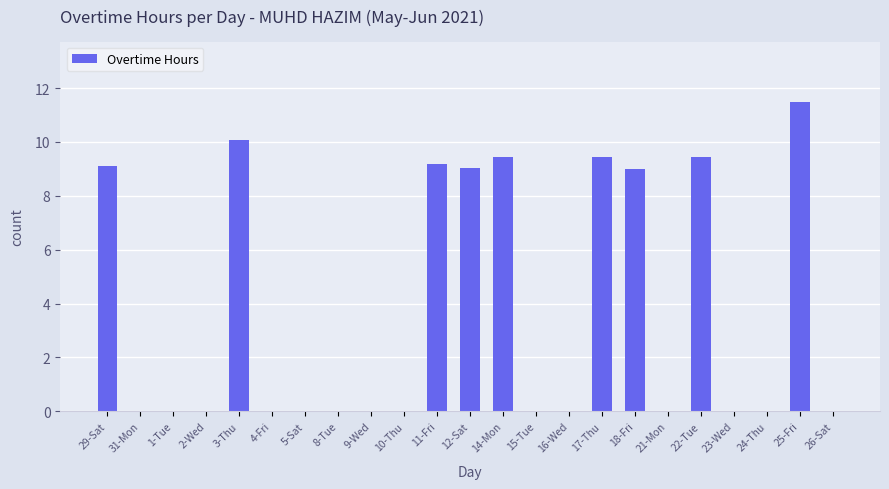

What is the sum of the values at 14-Mon and 5-Sat?

9.4